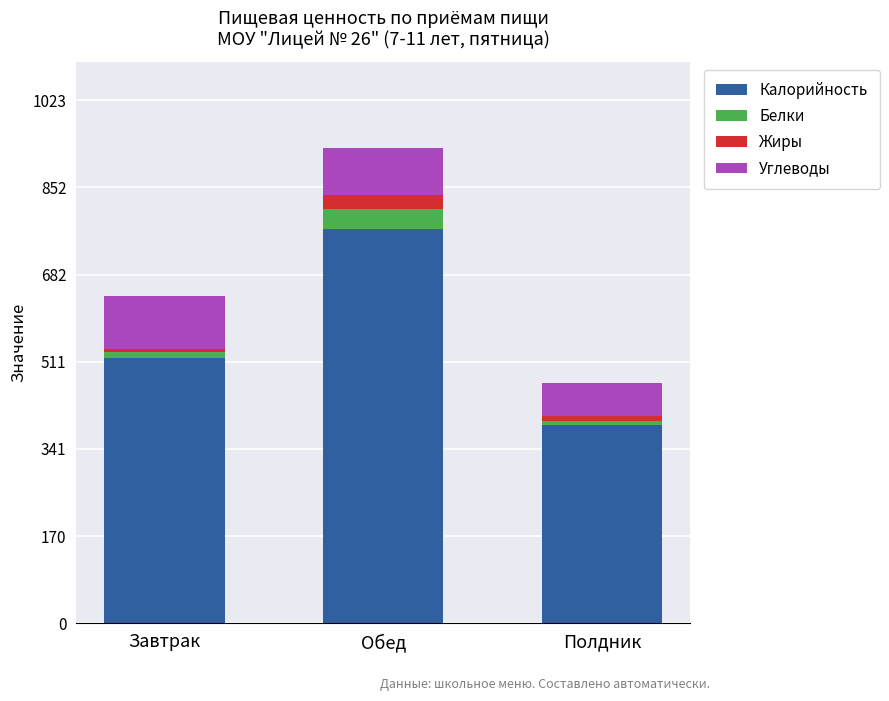

At which category is the sum across all series the highest?

Обед